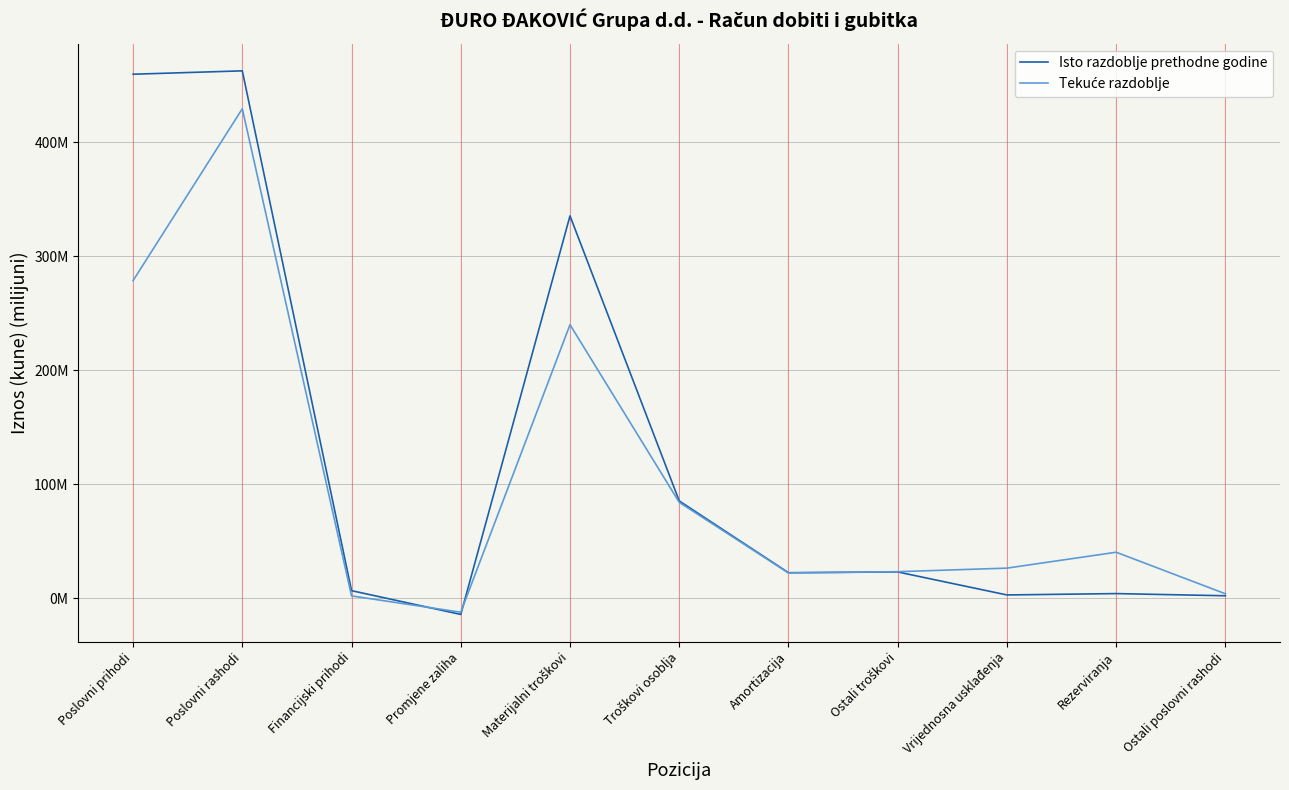

True or false: Isto razdoblje prethodne godine and Tekuće razdoblje intersect in this chart.

True